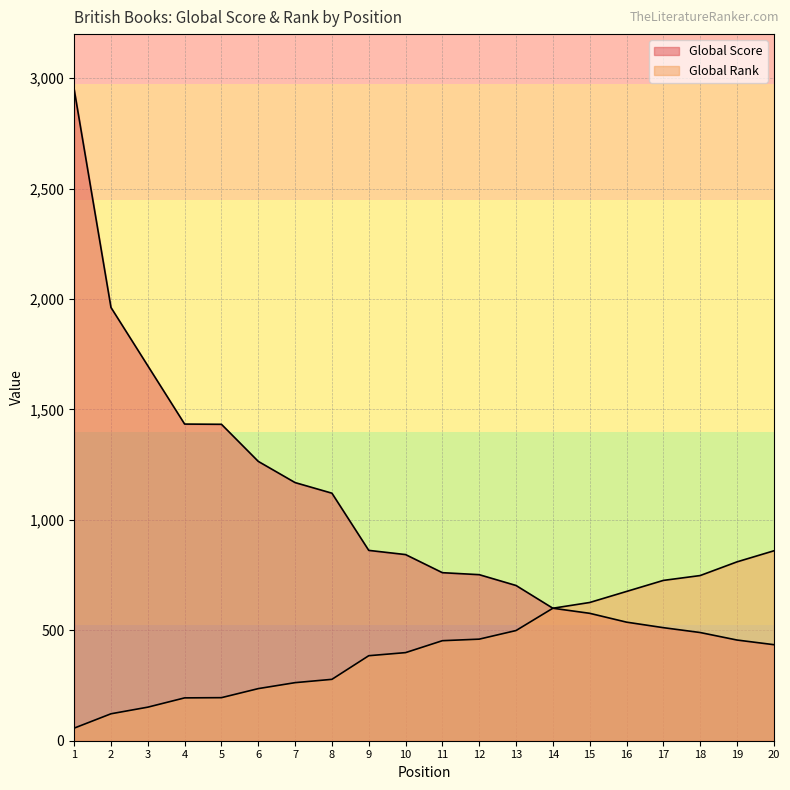

Which series has the largest range (max minus min)?

Global Score